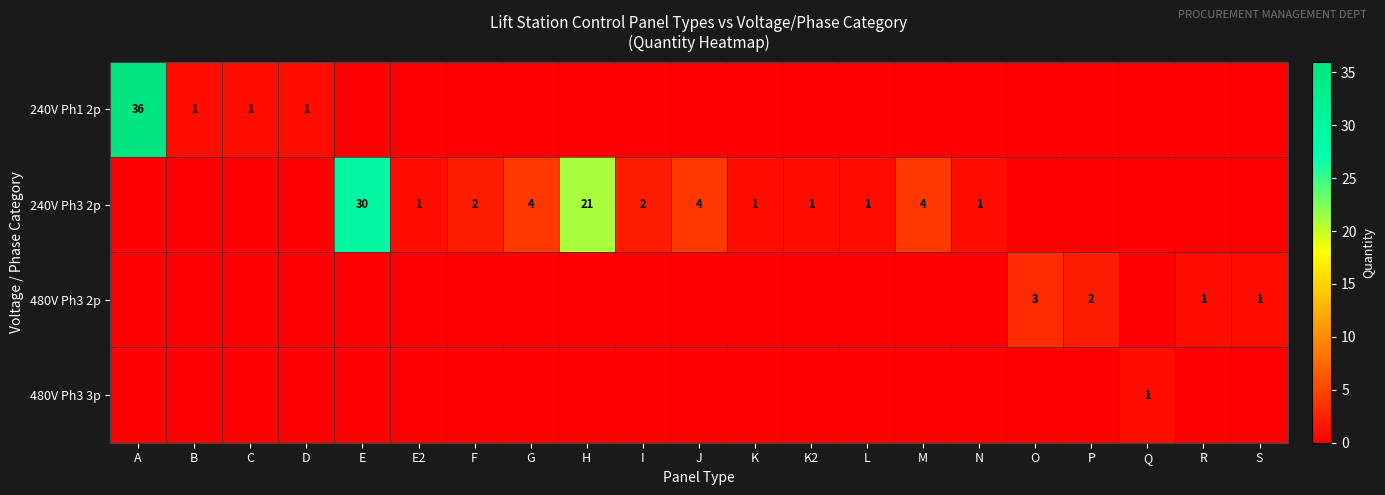

The value of 240V Ph3 2p at E is 44. True or false?

False